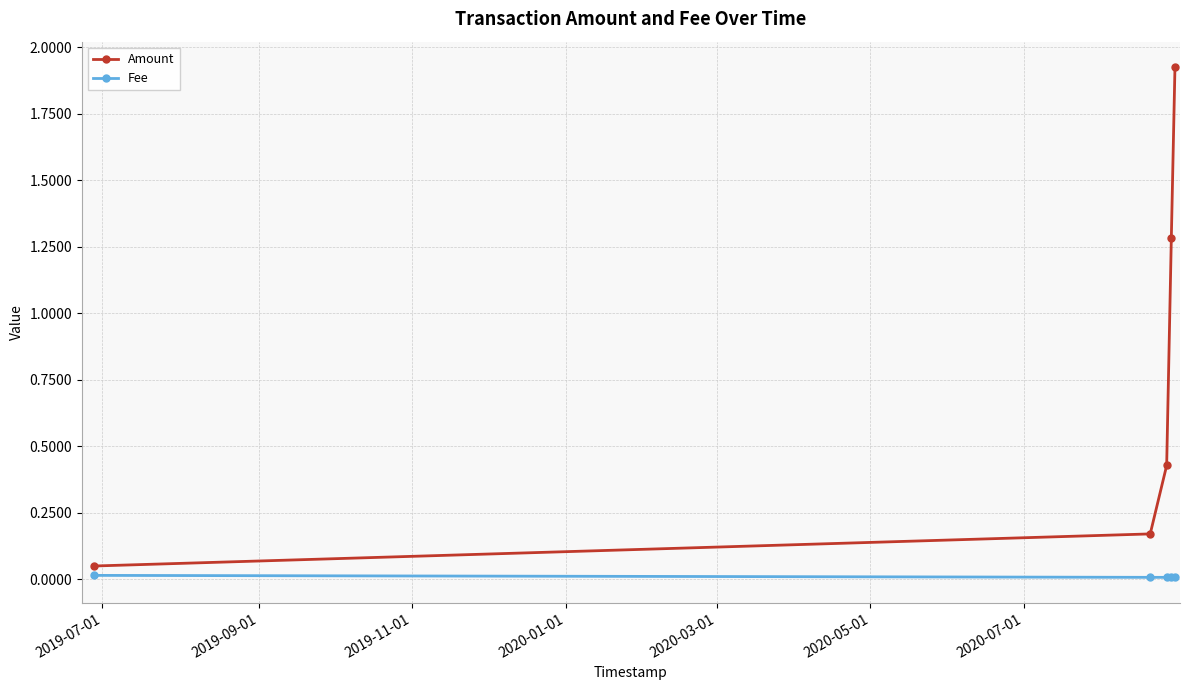

Rank the series by their maximum value, from lowest to highest.

Fee, Amount